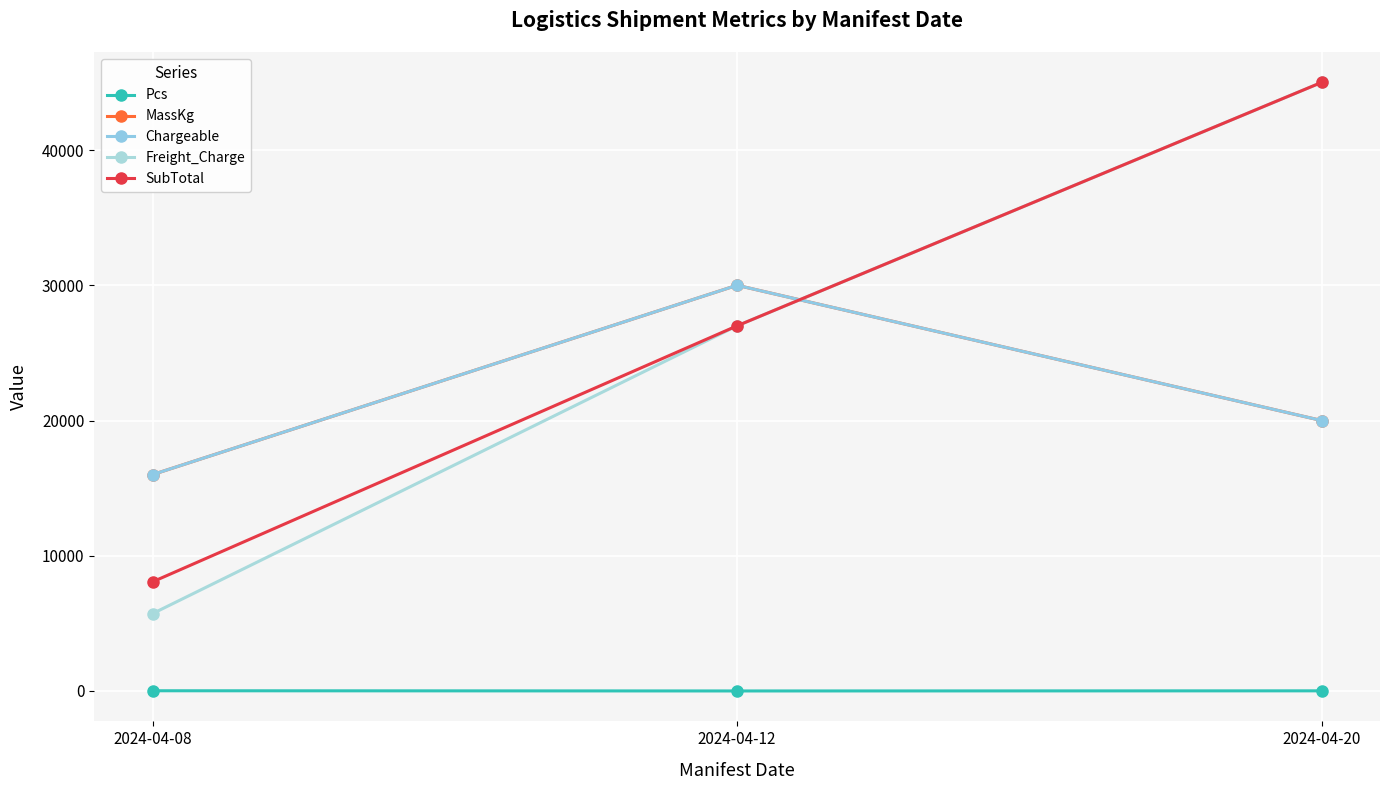

Which category has the lowest value in the MassKg series?

2024-04-08